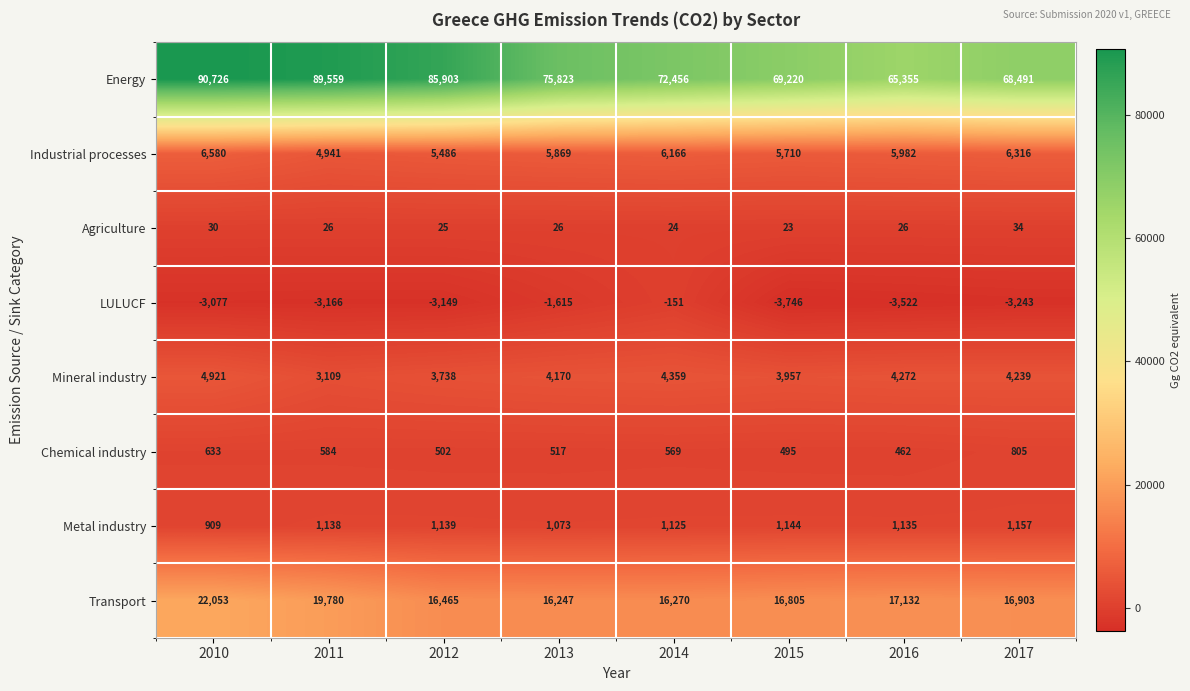

The Mineral industry series shows 3738 at 2012. True or false?

True